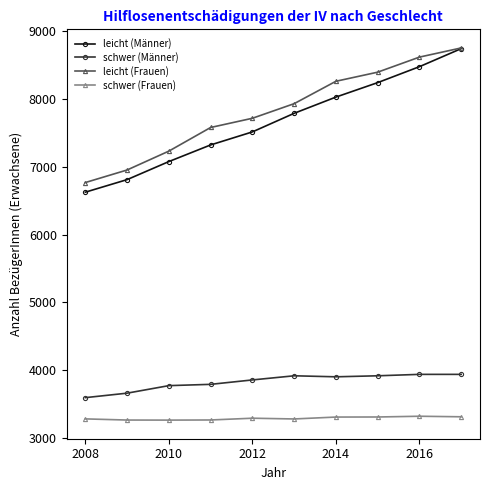

Which series has the largest range (max minus min)?

leicht (Männer)